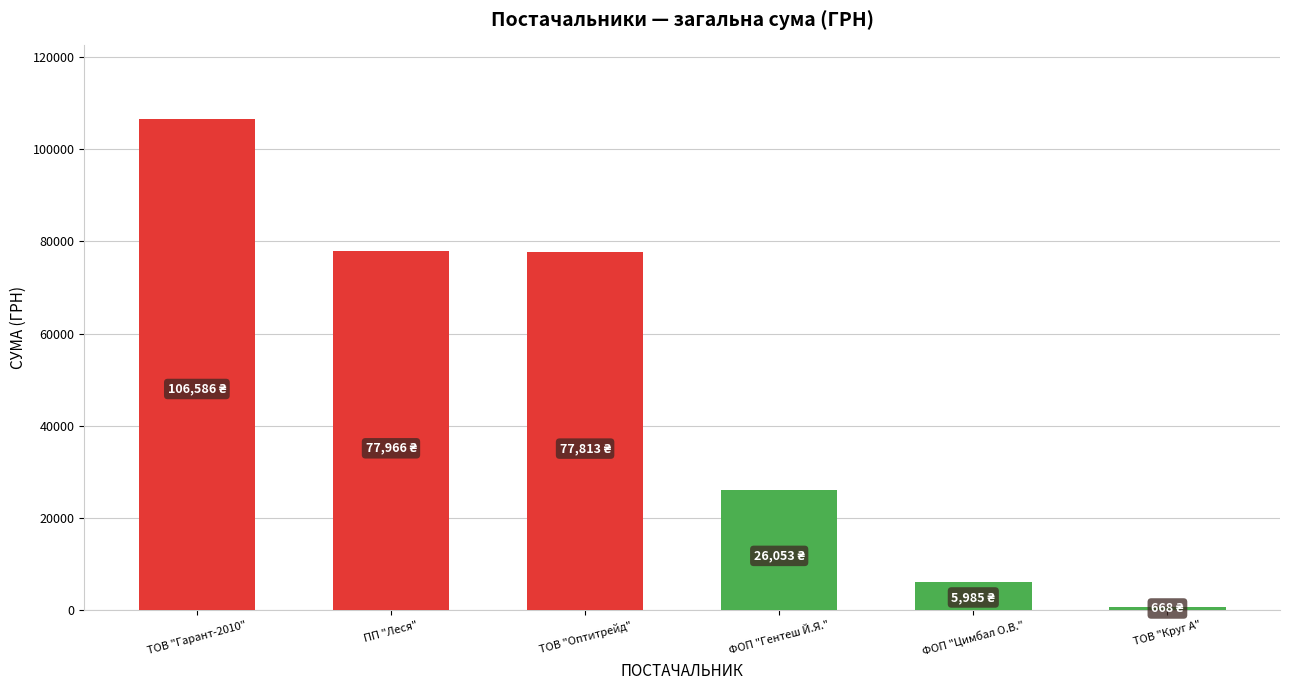

What is the approximate value at ТОВ "Гарант-2010"?

106586.3